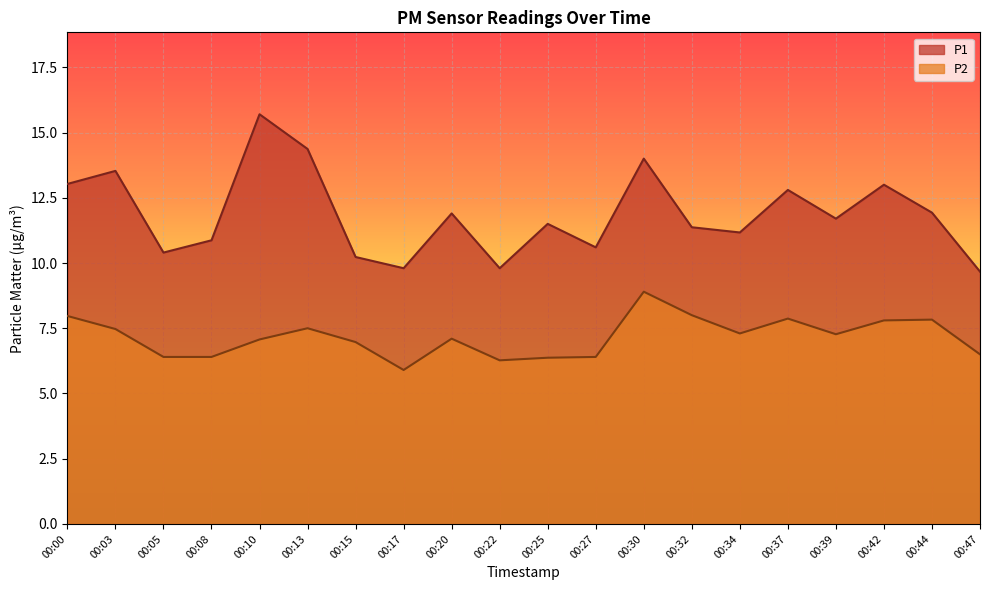

True or false: P1 has more than 0 points higher than both neighbors.

True